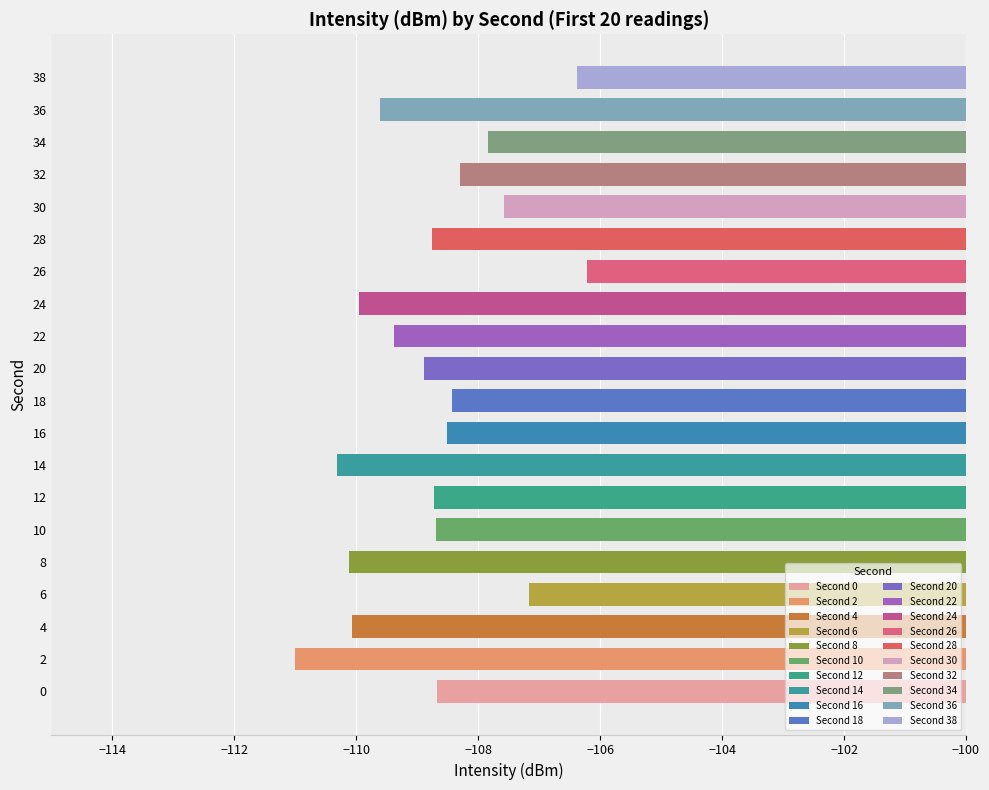

At which label does the data first exceed -108?

6